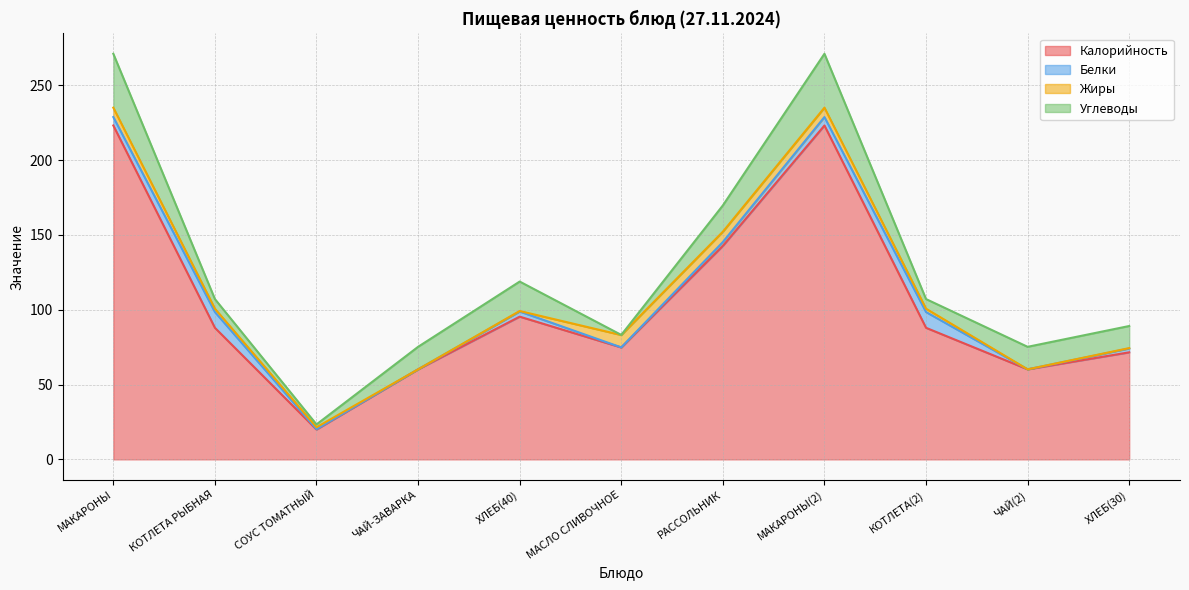

Which series has the largest range (max minus min)?

Калорийность